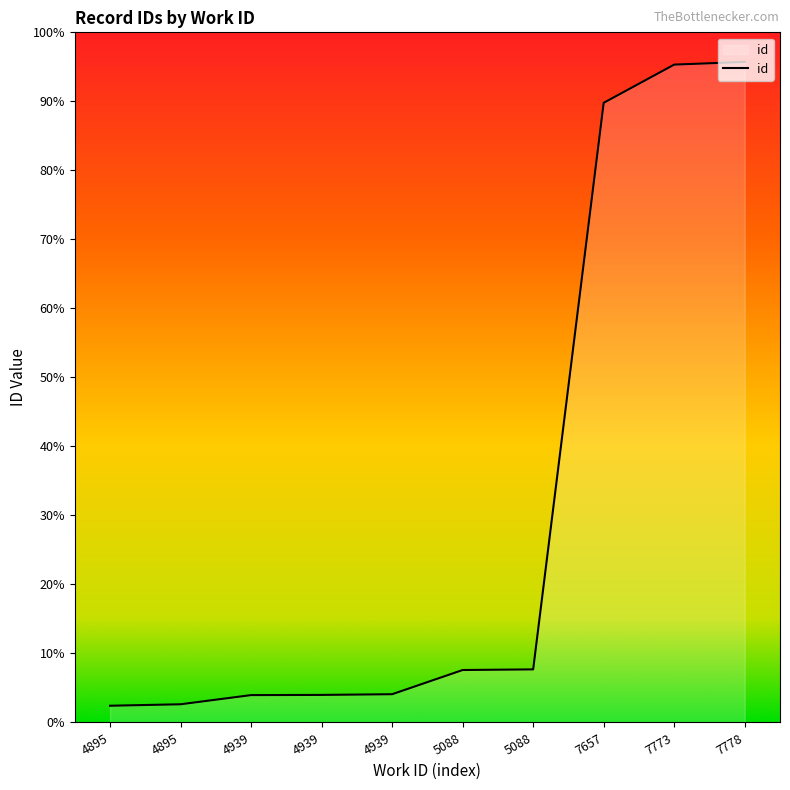

True or false: the data shows 13304 at 4939.

True